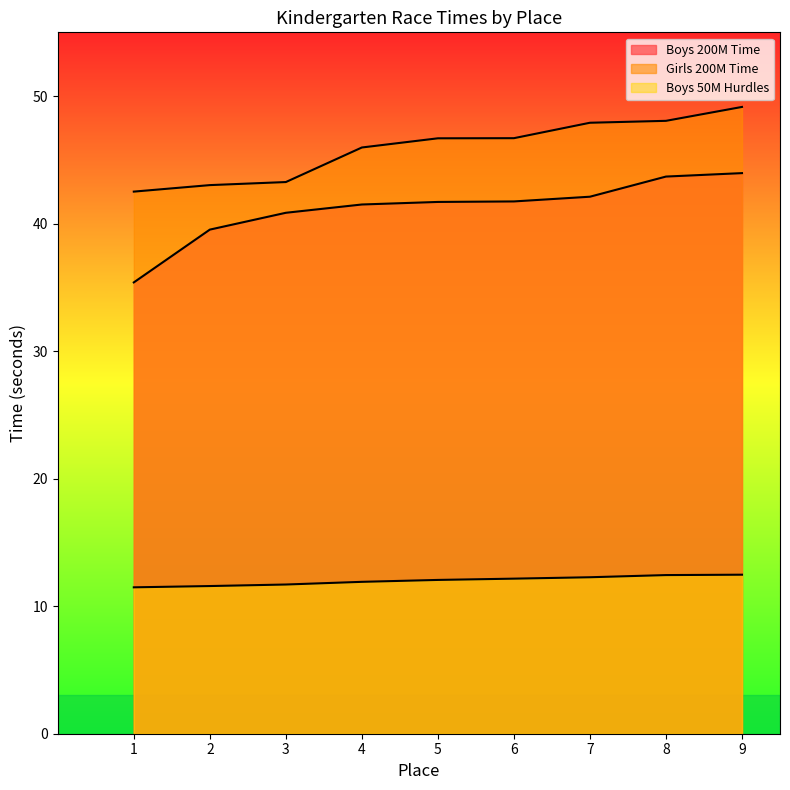

Between 8 and 2, which is larger?

8